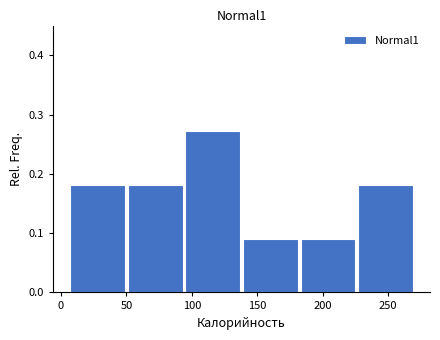

Reading left to right, transcribe this chart: for each bar, give the range it covers on the x-axis and its height. Neither the bar edges nor the heights are printed on the chart, so give them approximately, as read against the axes.

7 to 51: 0.18
51 to 95: 0.18
95 to 139: 0.27
139 to 183: 0.09
183 to 227: 0.09
227 to 271: 0.18